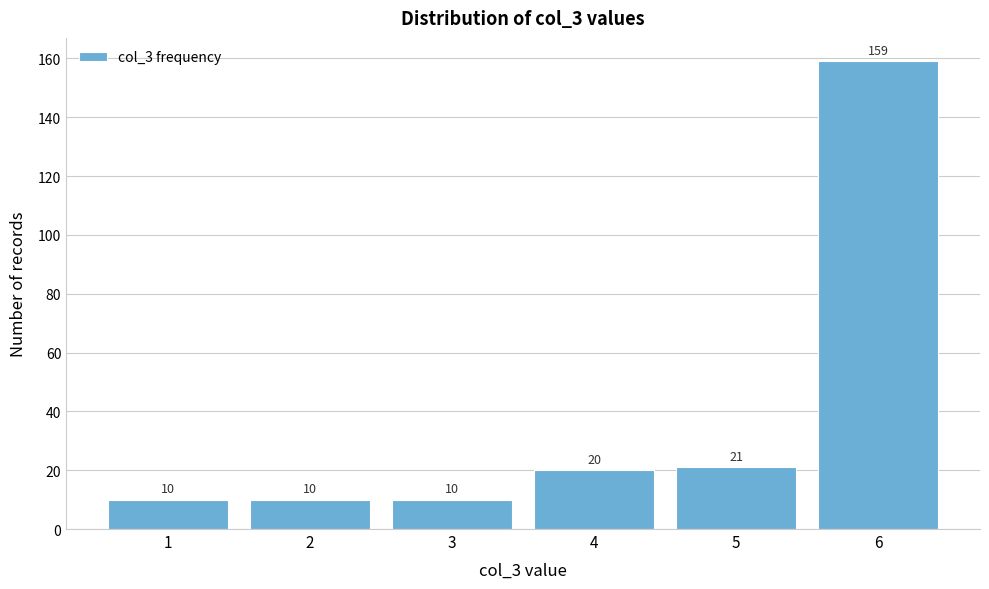

Reading left to right, list every bar in this chart as the range it spans on the x-axis followed by its height.

0.5 to 1.5: 10
1.5 to 2.5: 10
2.5 to 3.5: 10
3.5 to 4.5: 20
4.5 to 5.5: 21
5.5 to 6.5: 159